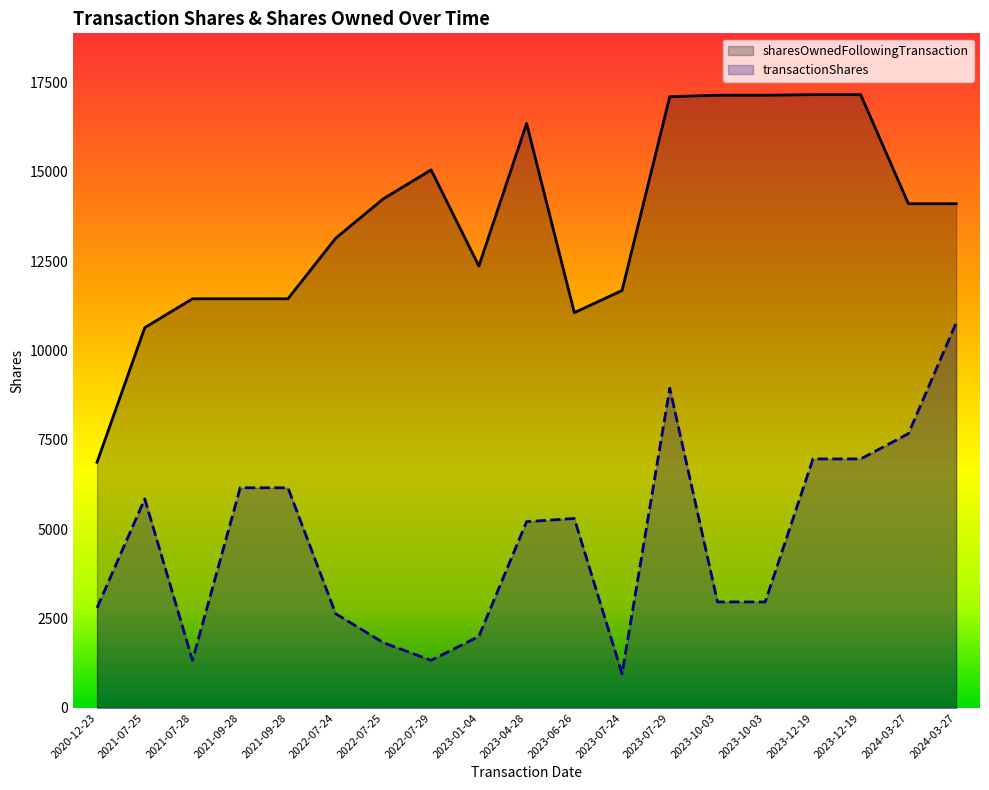

What is the difference between the highest and lowest values at 2022-07-29?

13722